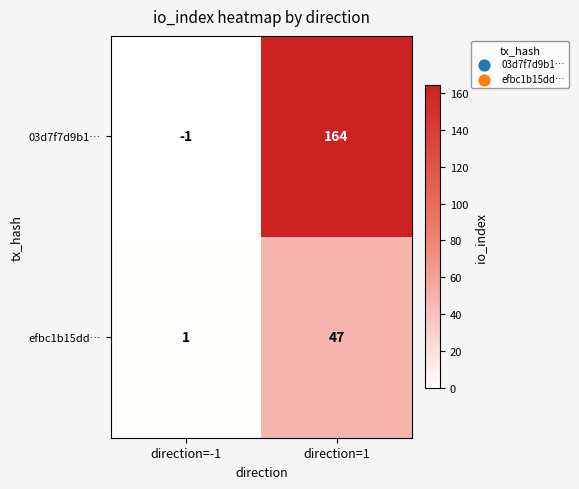

Reading left to right, what are all the values shown in this chart?

03d7f7d9b1…: -1	164
efbc1b15dd…: 1	47